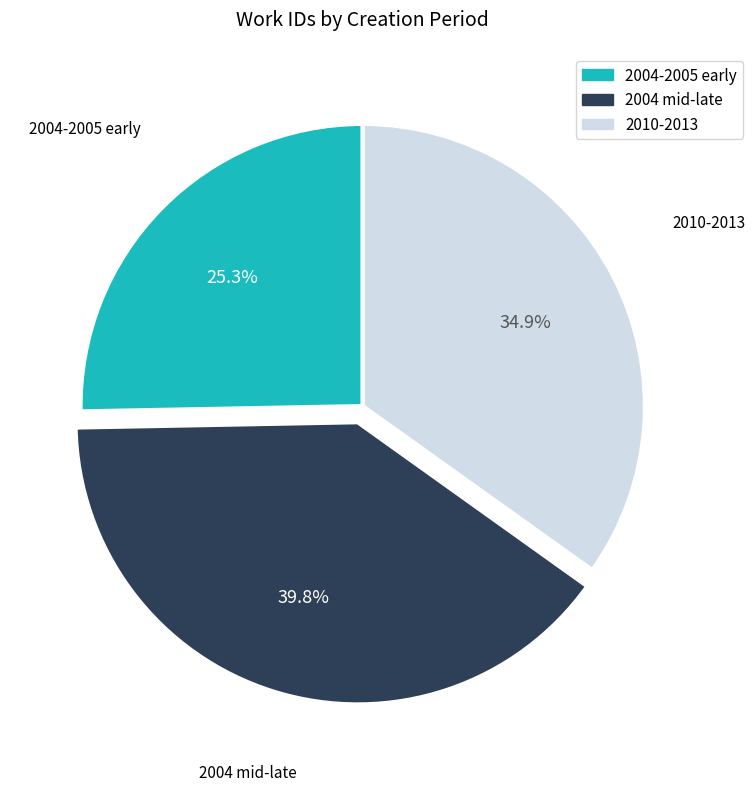

What is the ratio of the value at 2004-2005 early to the value at 2004 mid-late?

0.6